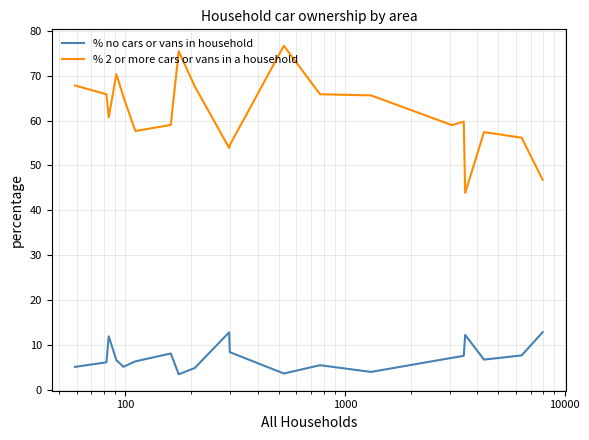

List the series in order of their overall mean, lowest first.

% no cars or vans in household, % 2 or more cars or vans in a household